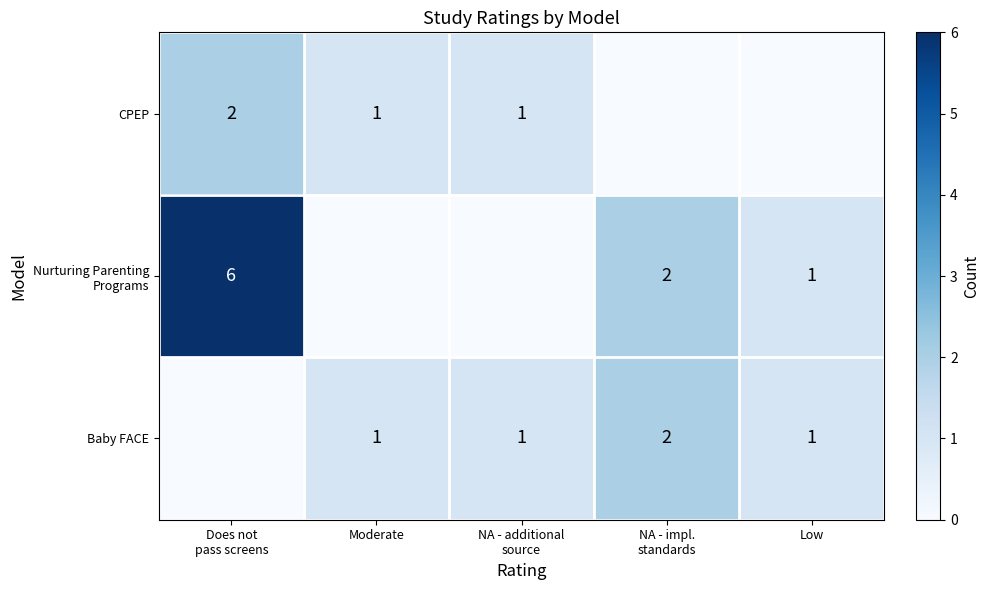

At which category does the chart reach its peak across all series?

Does not
pass screens